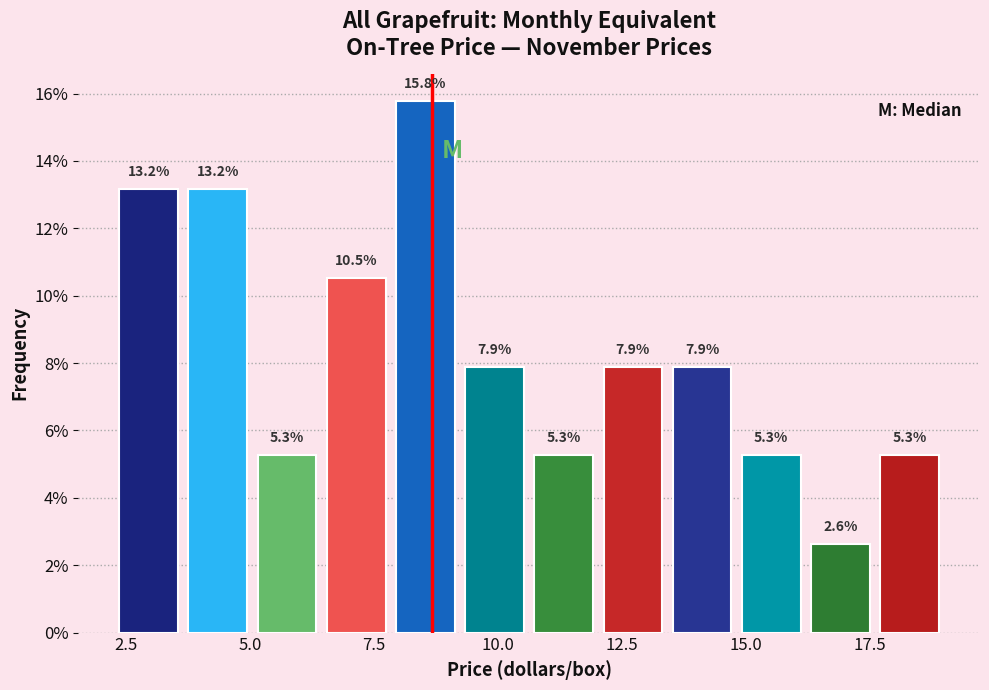

Read against the x-axis, roughly where is the centre of the tallest bar?

8.5